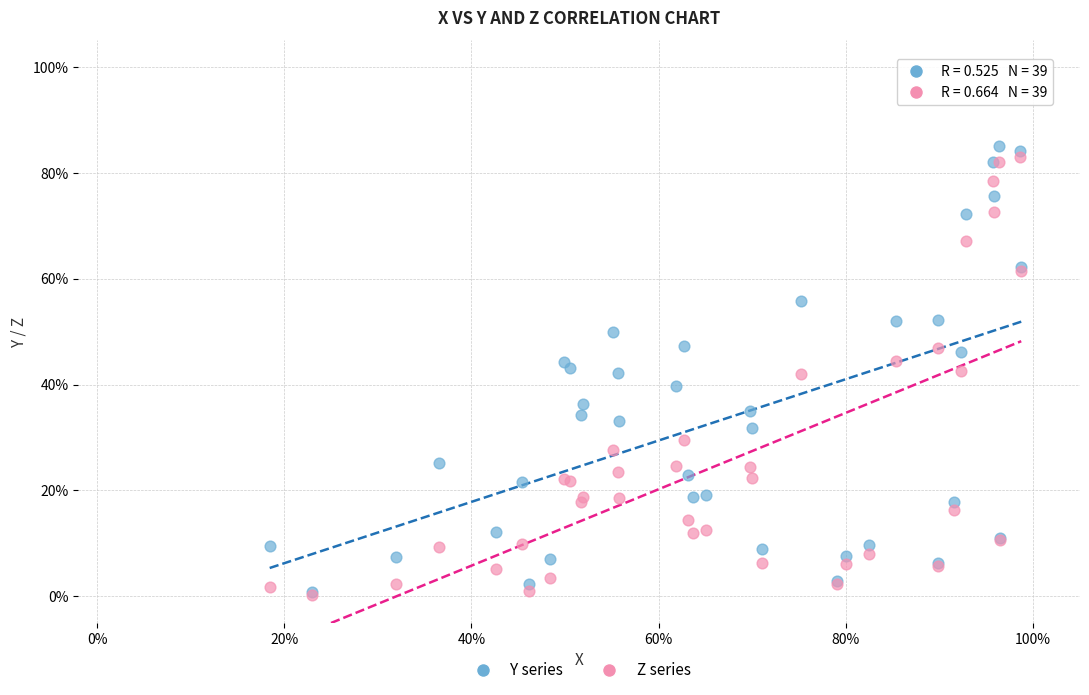

What are all the series names shown in the legend?

Y series, Z series